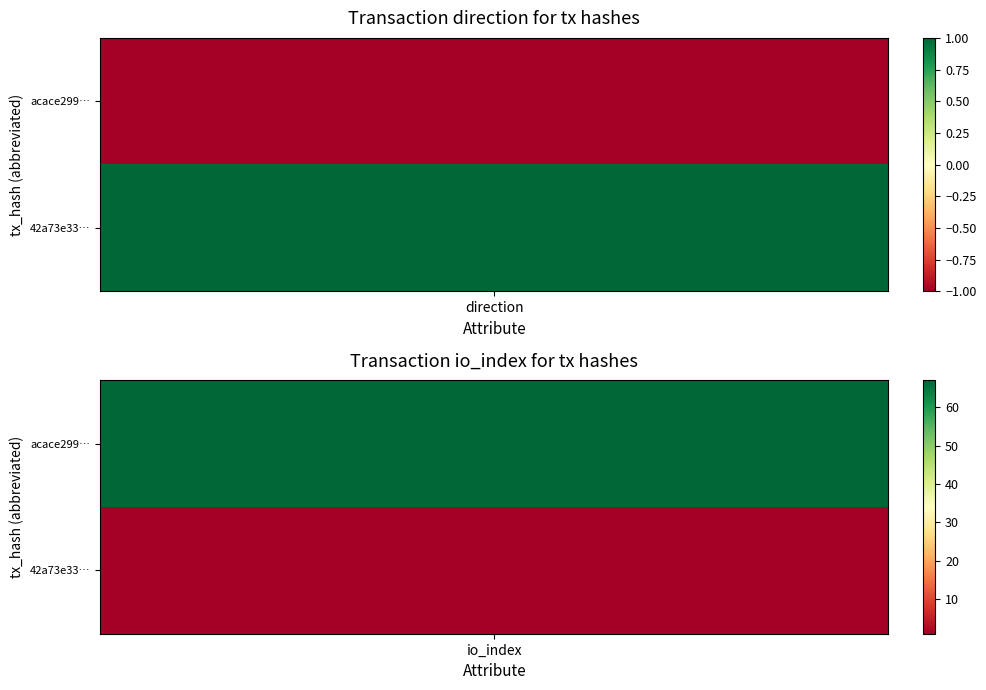

At 1, list the series in order from largest to smallest.

acace29968ec165d2f9ed03266a5e47f2583b6e, 42a73e33f5e1f8bcea97142453dd6eb4297eac9